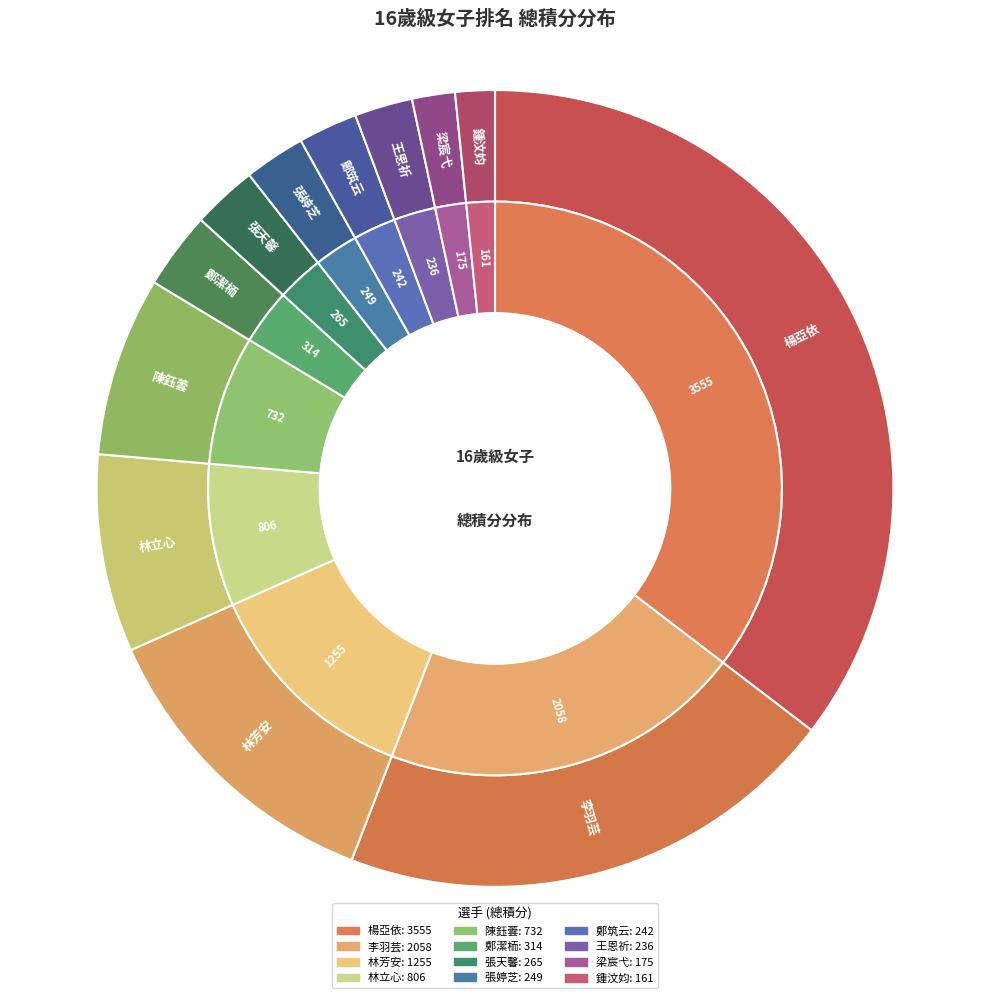

How many slices are in this pie chart?

12